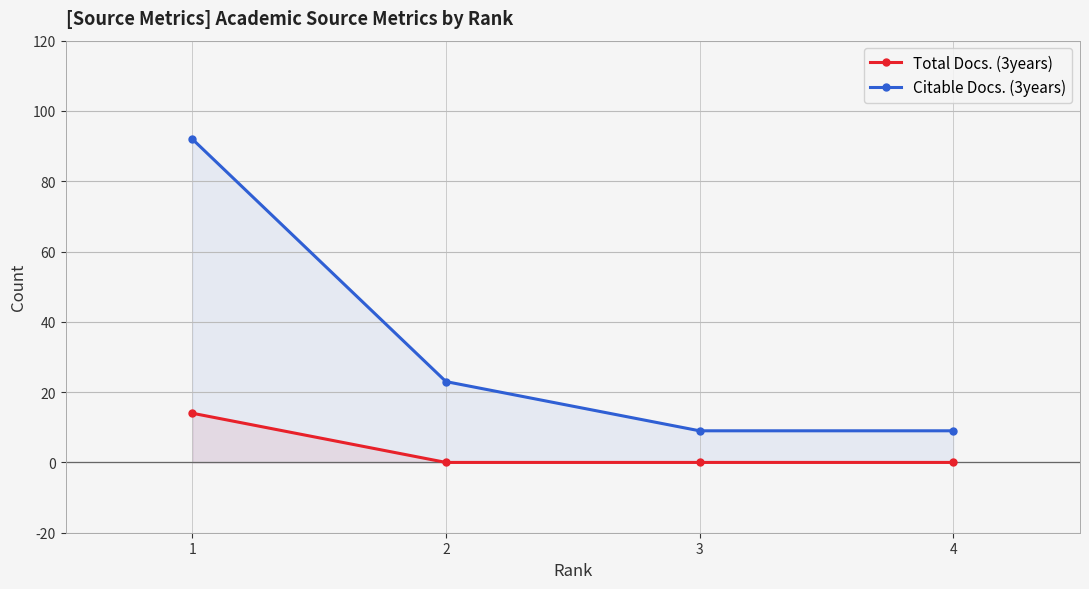

Rank the series by their maximum value, from highest to lowest.

Citable Docs. (3years), Total Docs. (3years)